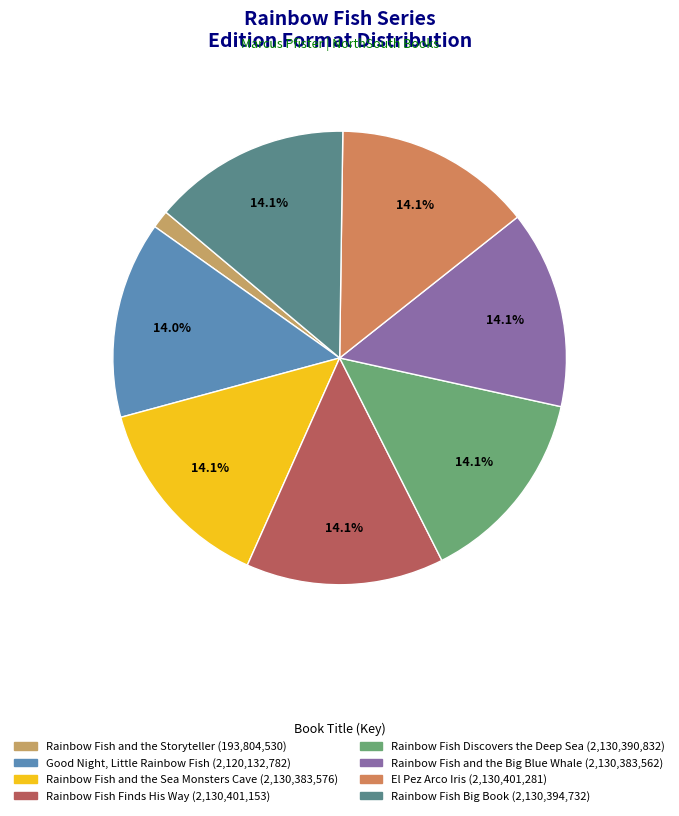

To the nearest percent, what is the difference between the largest and smallest slice percentages?

13%